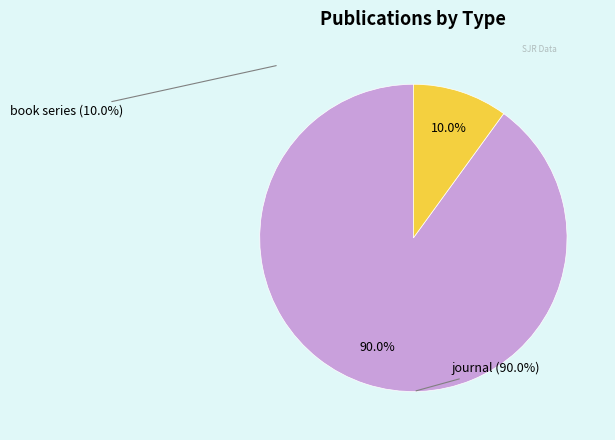

What is the largest slice in the pie chart?

journal